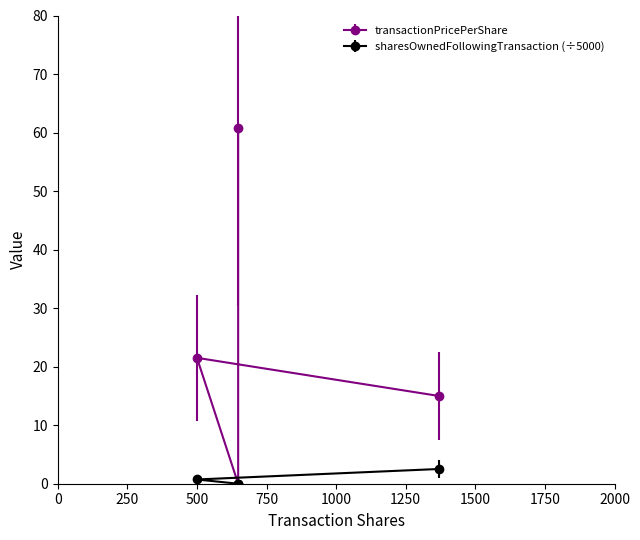

The transactionPricePerShare series shows 4.0 at 2011-09-06. True or false?

False